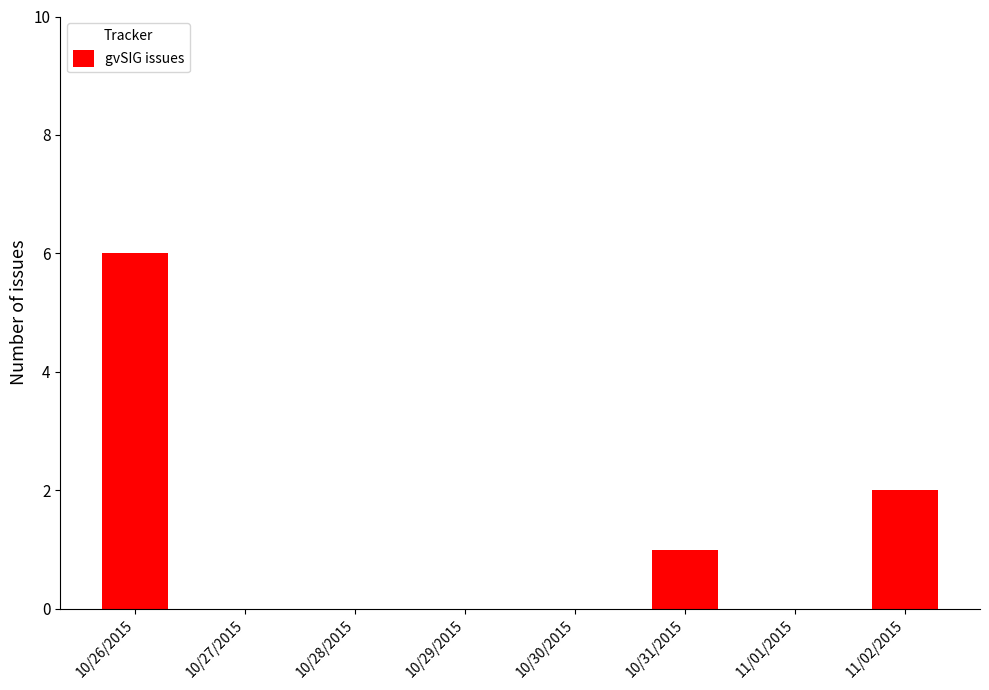

Reading left to right, list all the values displayed in this chart.

6	0	0	0	0	1	0	2